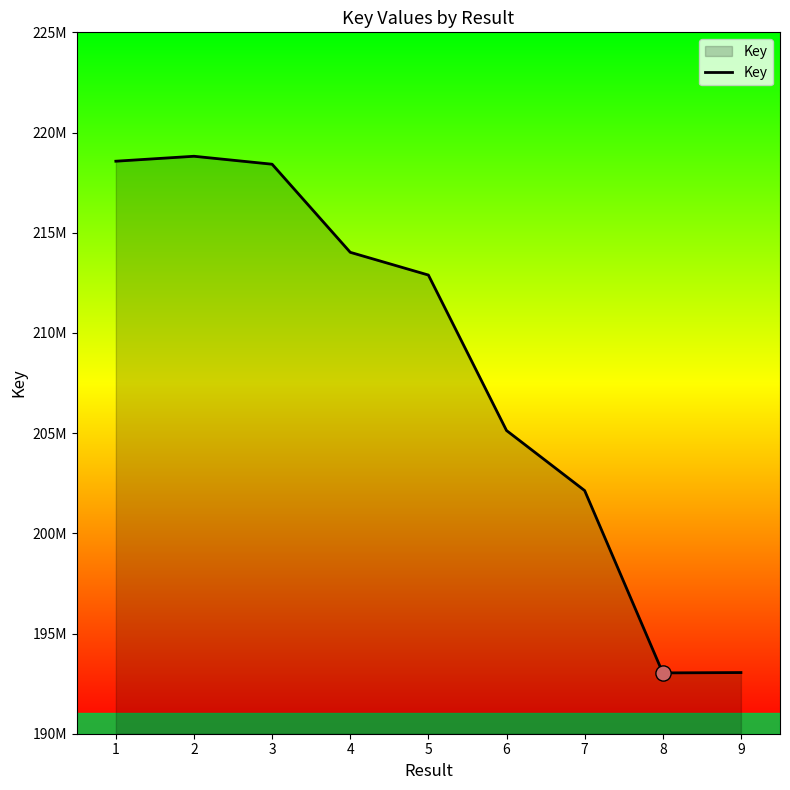

What is the ratio of the value at 4 to the value at 7?

1.1